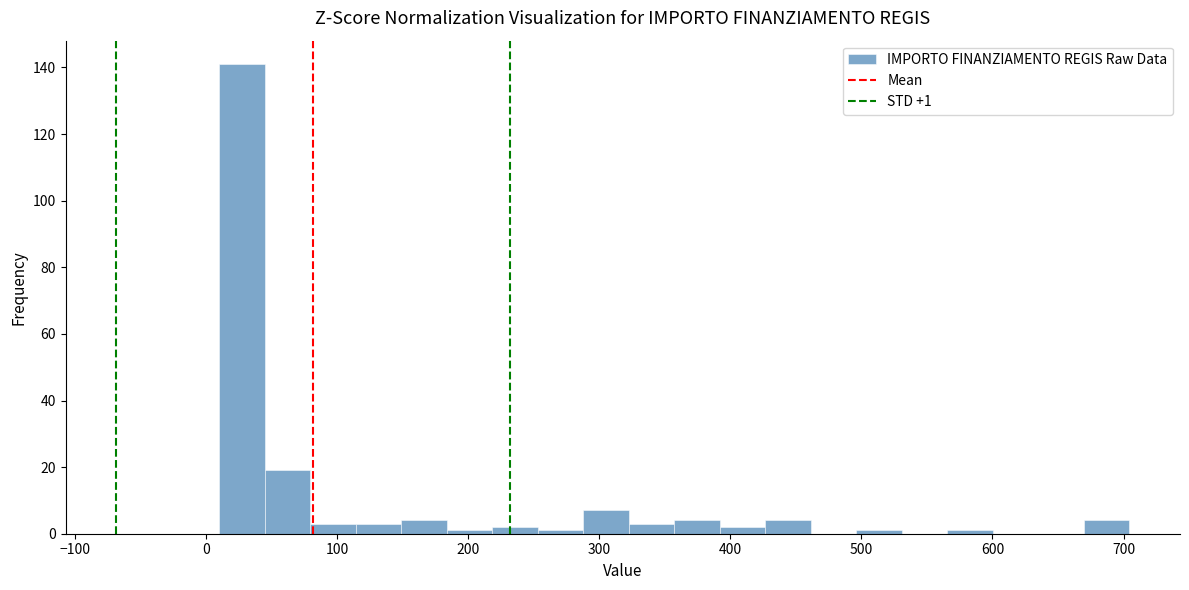

Around what value on the x-axis is the tallest bar? Give the approximate position of its centre, as read against the axis.

30